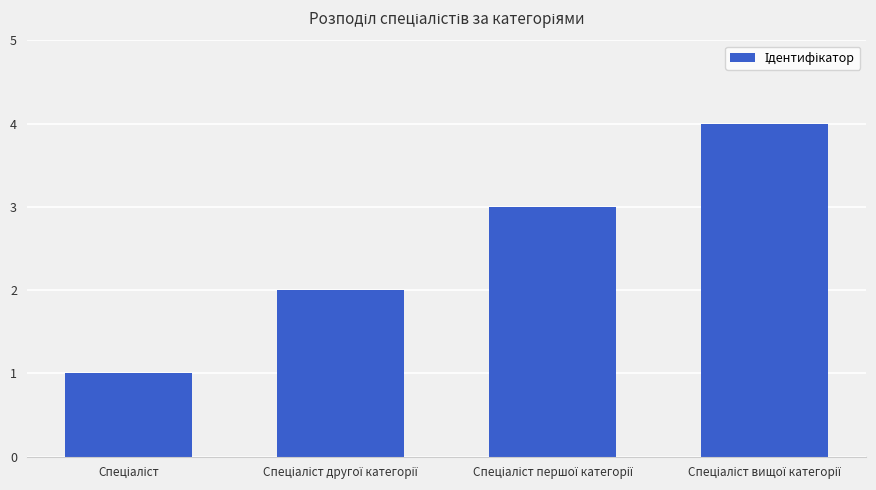

Reading left to right, what are all the values shown in this chart?

1	2	3	4